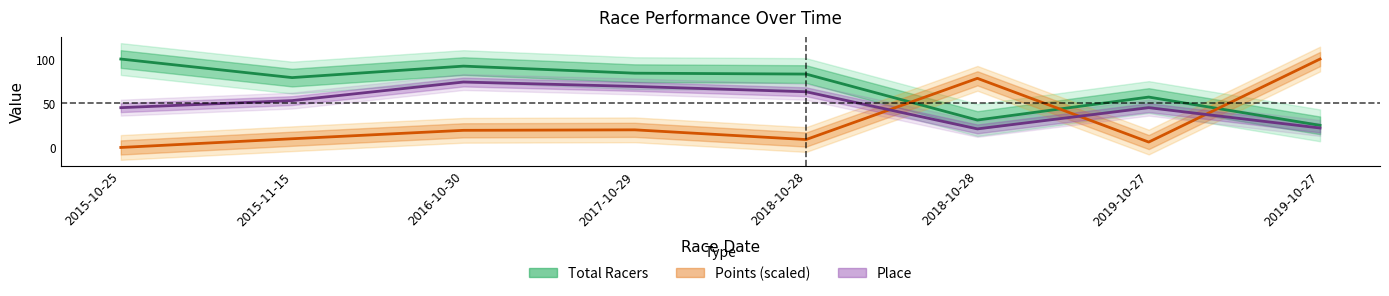

Is this an area chart (filled region under the line)?

No